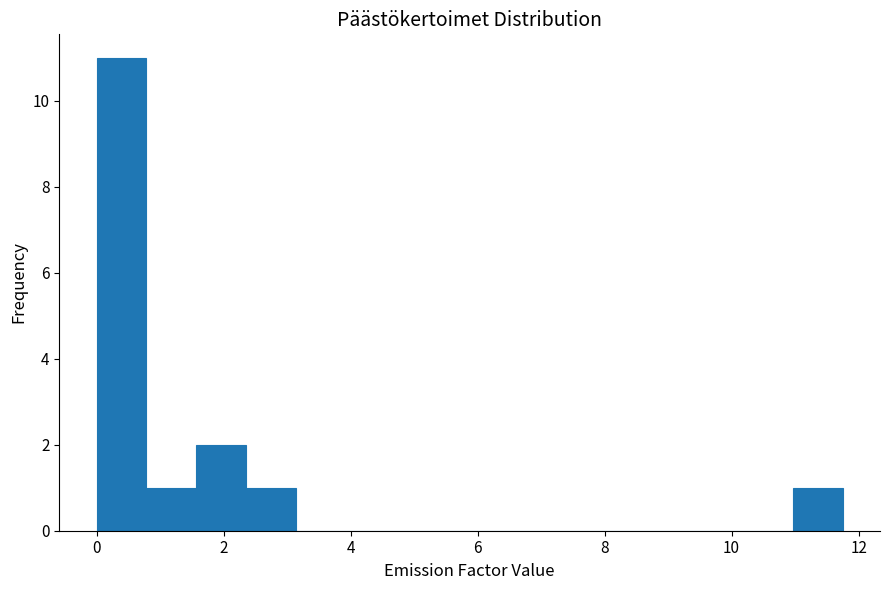

Around what value on the x-axis is the tallest bar? Give the approximate position of its centre, as read against the axis.

0.4